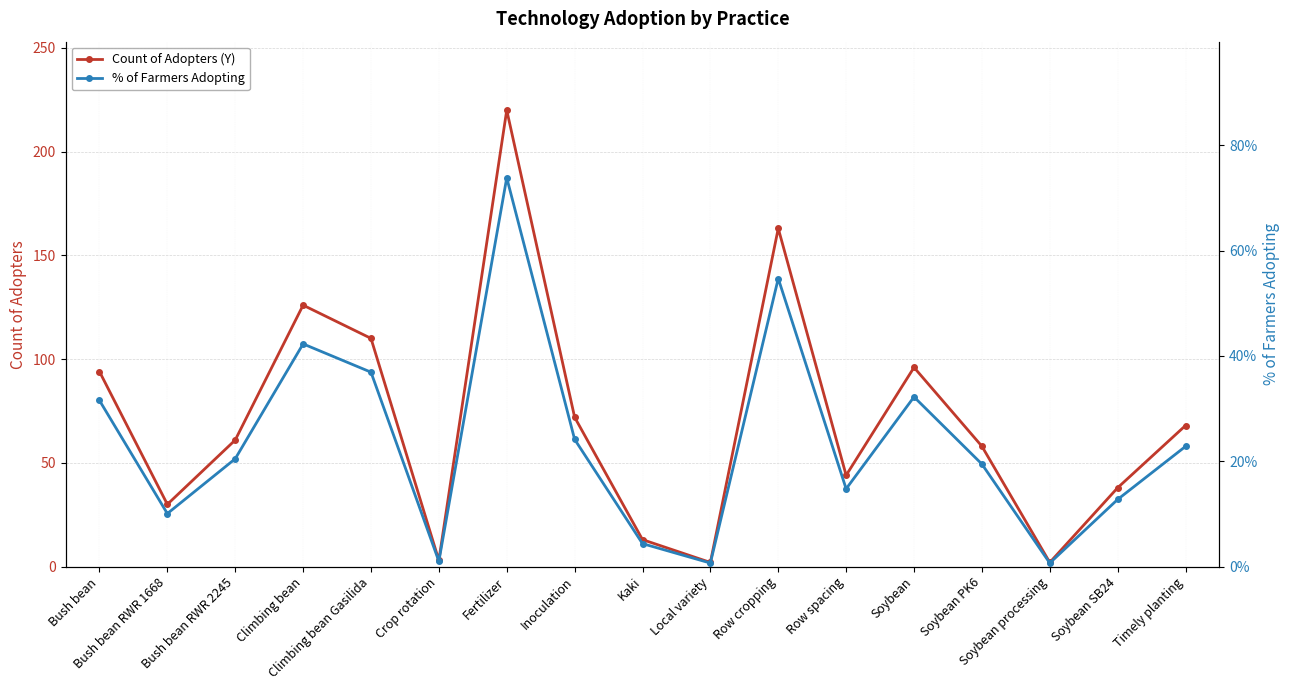

What is the sum of the Count of Adopters (Y) values at Soybean processing and Soybean SB24?

40